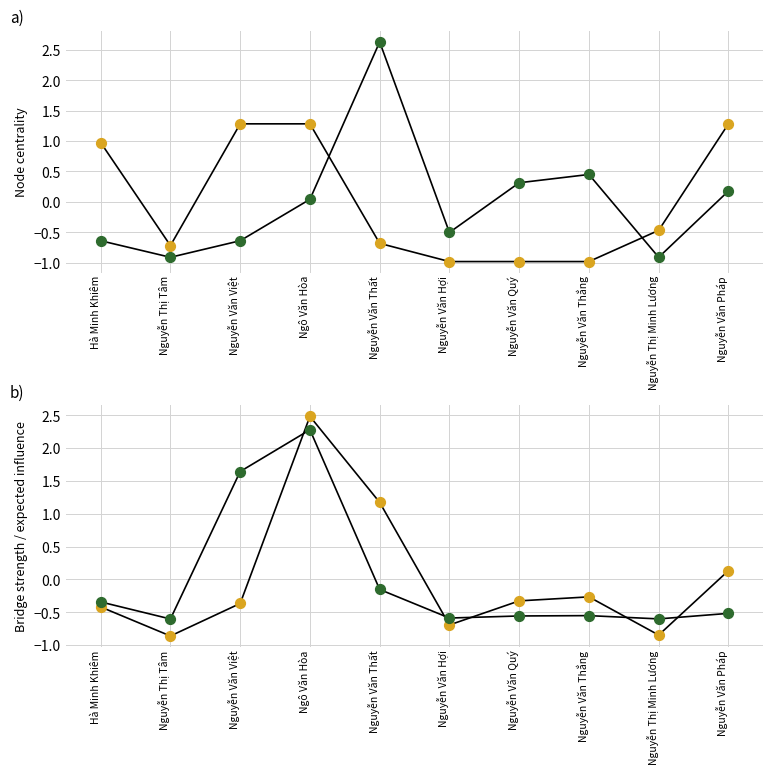

Which series contains the highest Y value?

Số lượng